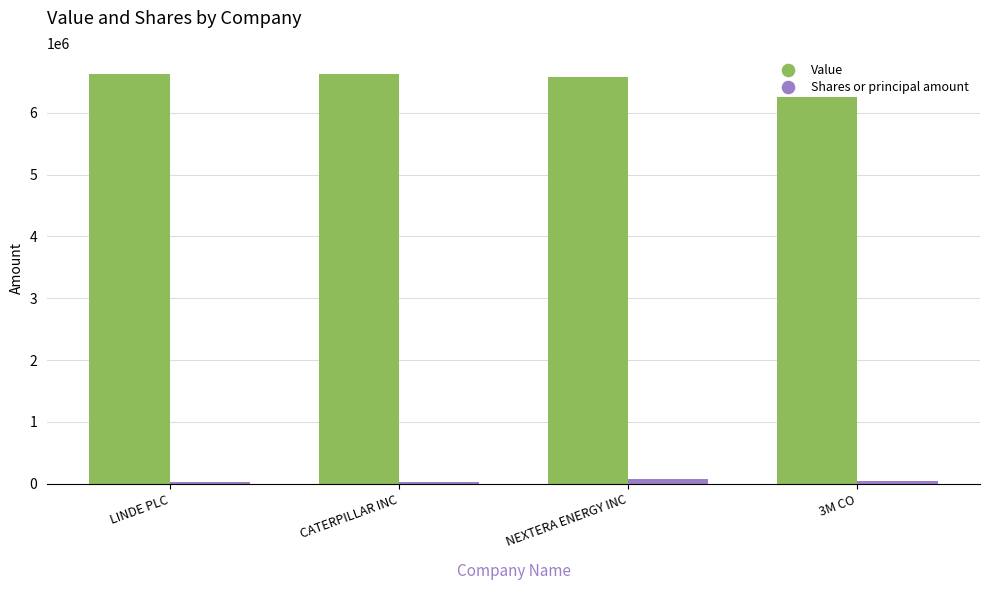

Is the value of Value at NEXTERA ENERGY INC greater than the value of Shares or principal amount at CATERPILLAR INC?

Yes